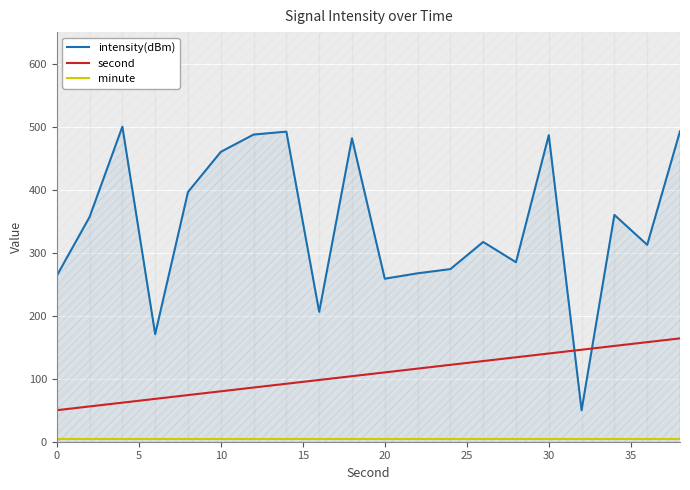

Which series has the largest total across all categories?

intensity(dBm)